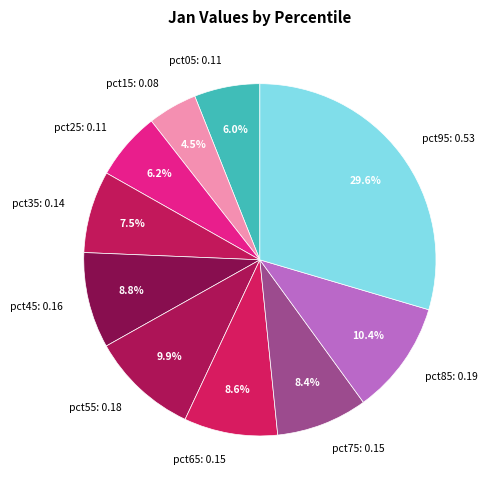

To the nearest percent, what is the difference between the largest and smallest slice percentages?

25%